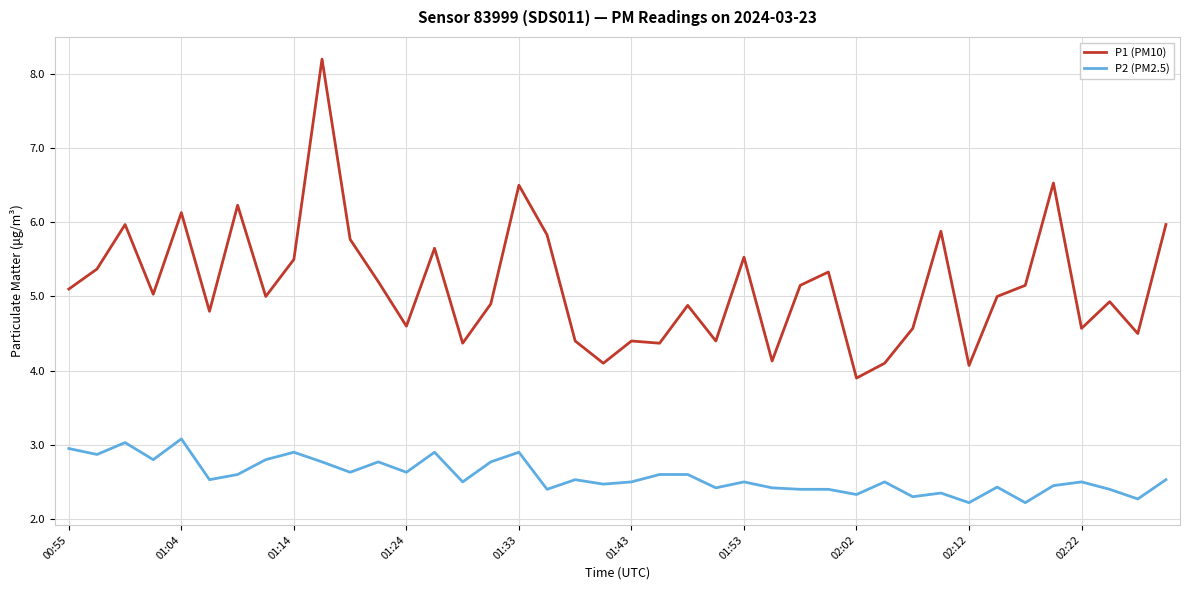

What is the difference between the maximum and minimum values in the P1 (PM10) series?

4.3